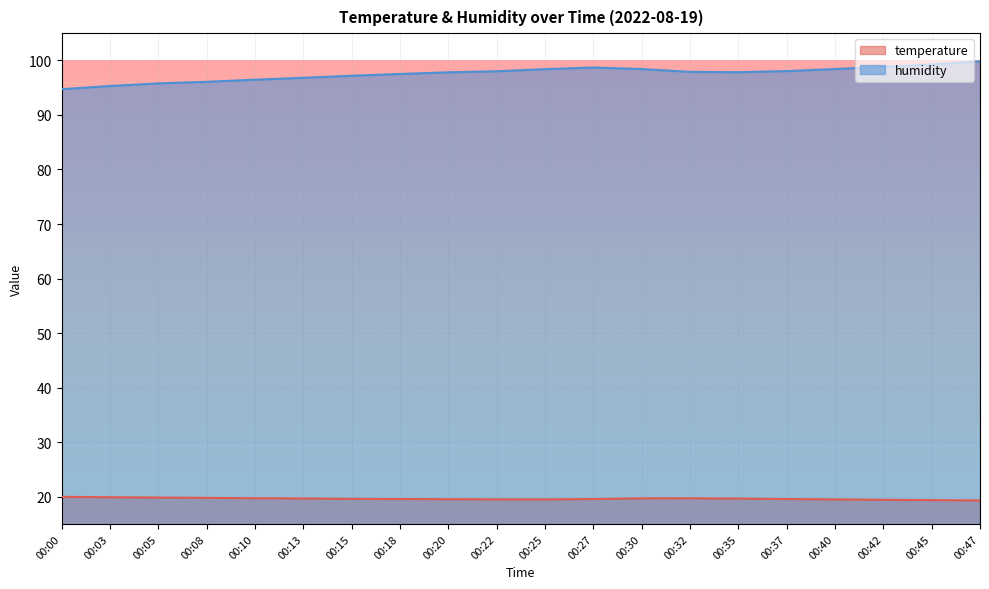

At which label does humidity reach its peak?

00:47